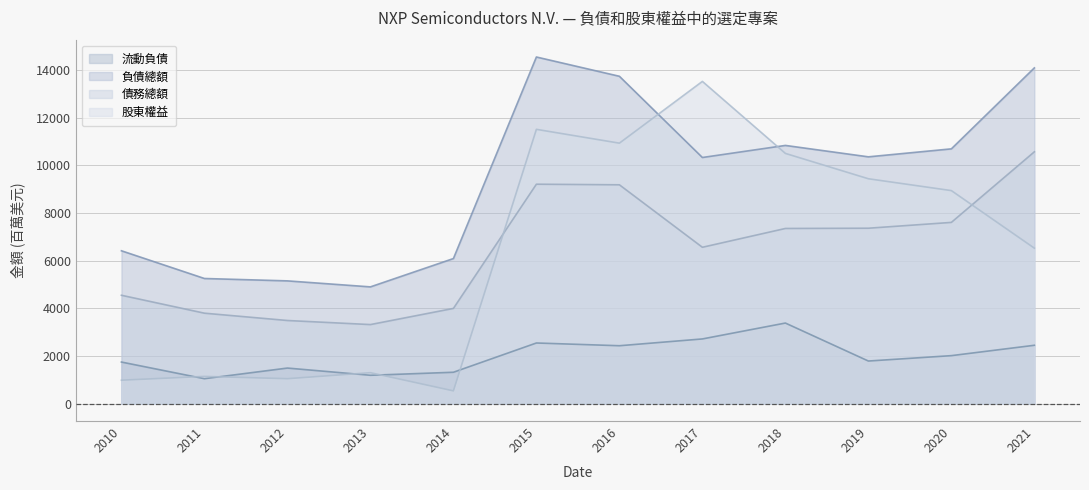

How many data points does each series have?

12